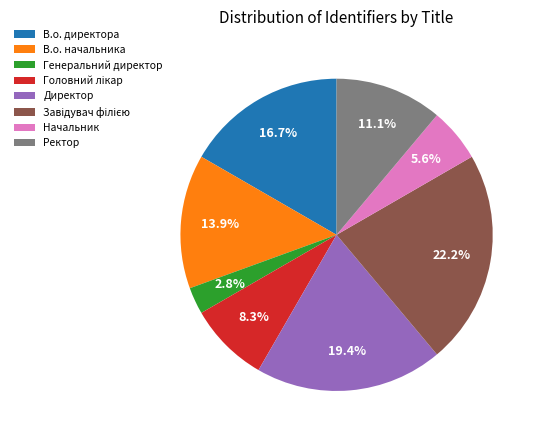

To the nearest percent, what percentage of the pie is Ректор?

11%